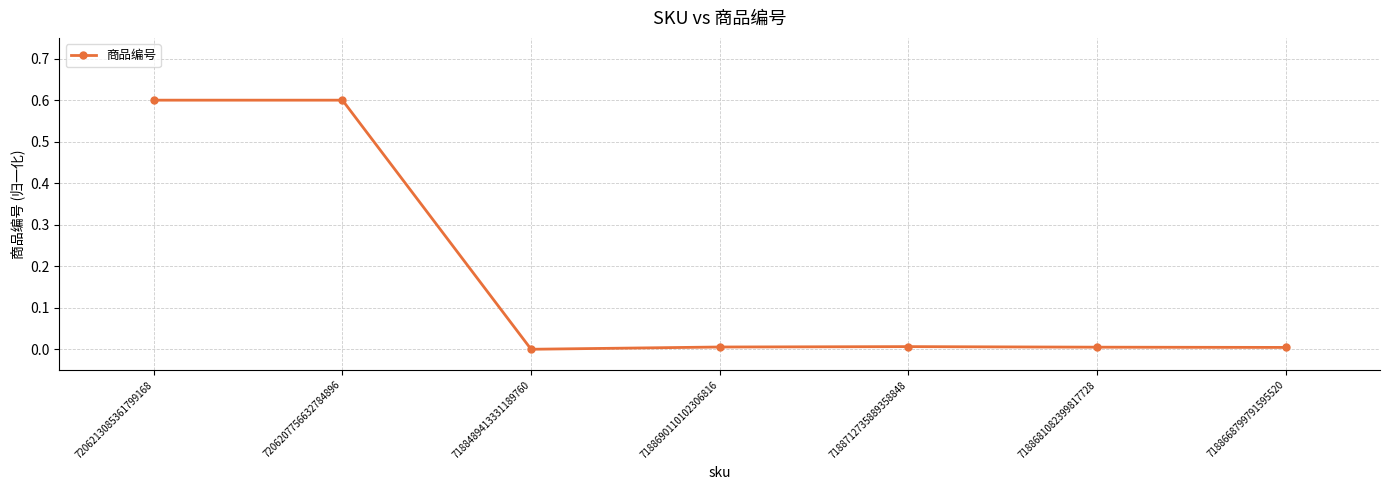

Is it true that the value at 7206207756632784896 is 0.6?

True